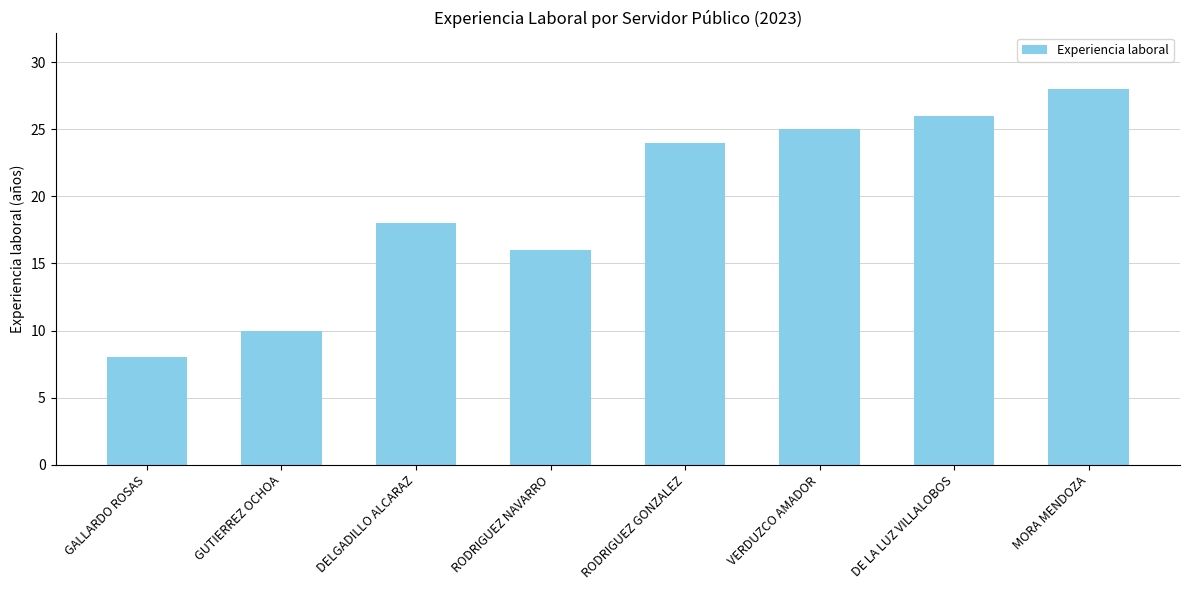

The chart shows a value of 17 at DE LA LUZ VILLALOBOS. True or false?

False